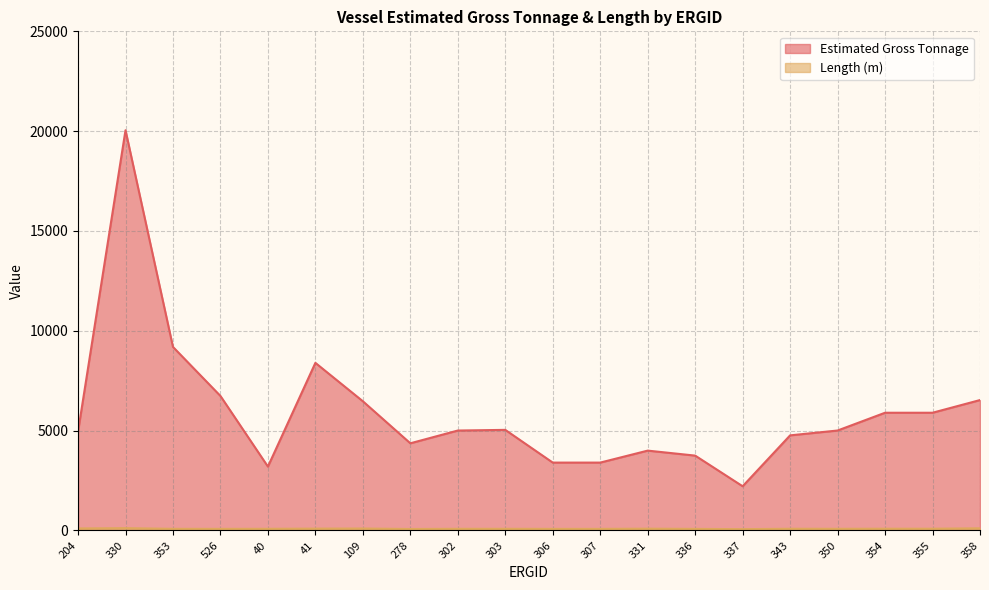

Does the chart display data point markers on the line(s)?

No